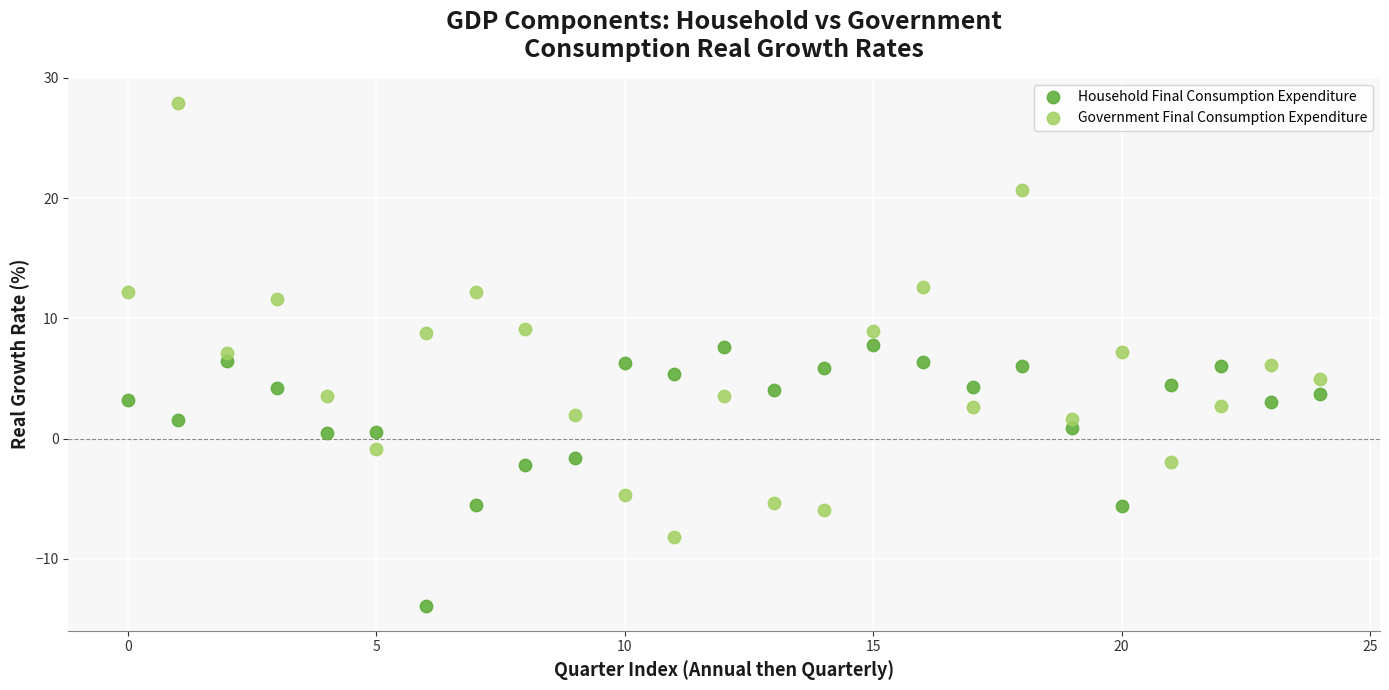

Which series contains the lowest Y value?

Household Final Consumption Expenditure